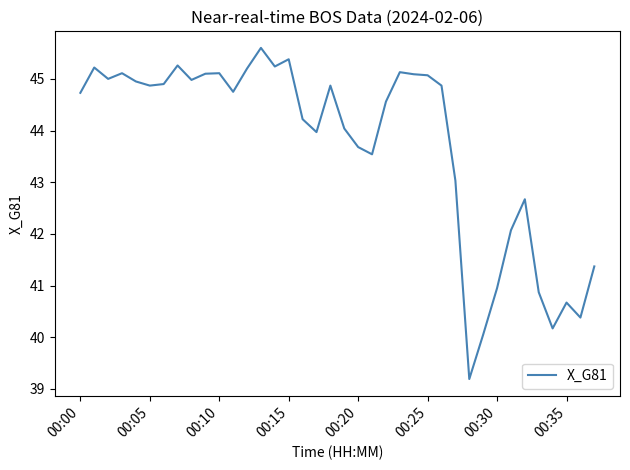

What is the smallest value displayed?

39.2